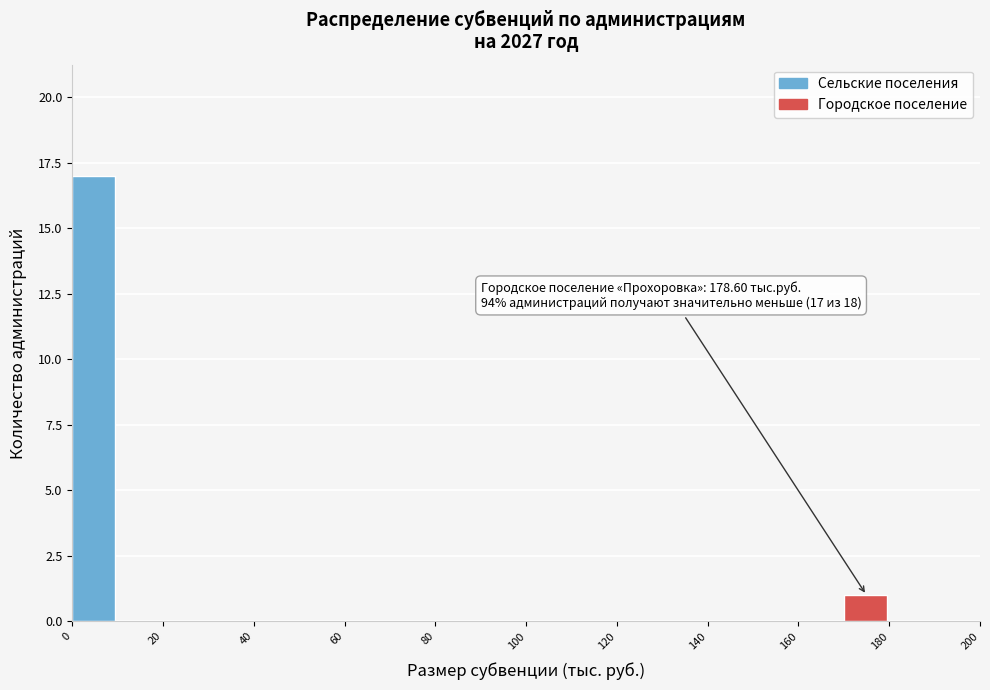

Which range on the x-axis has the tallest bar?

0 to 10